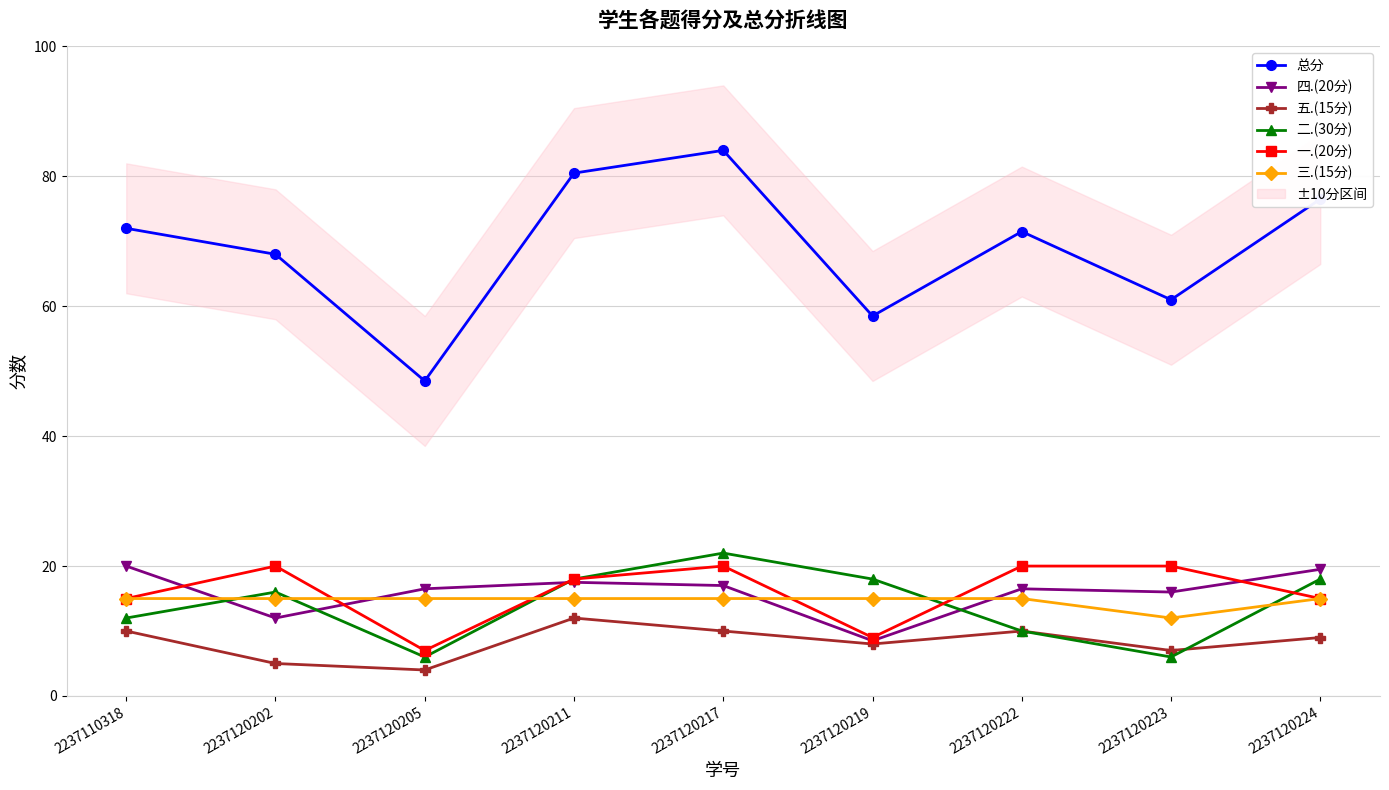

At how many categories does at least one series exceed 70?

5